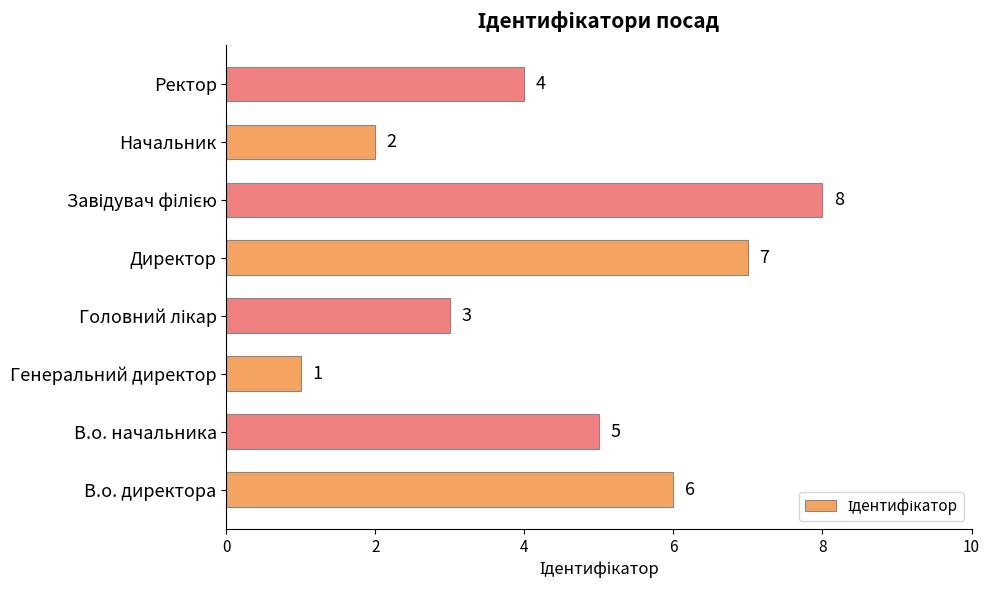

Reading top to bottom, list all the values displayed in this chart.

4	2	8	7	3	1	5	6